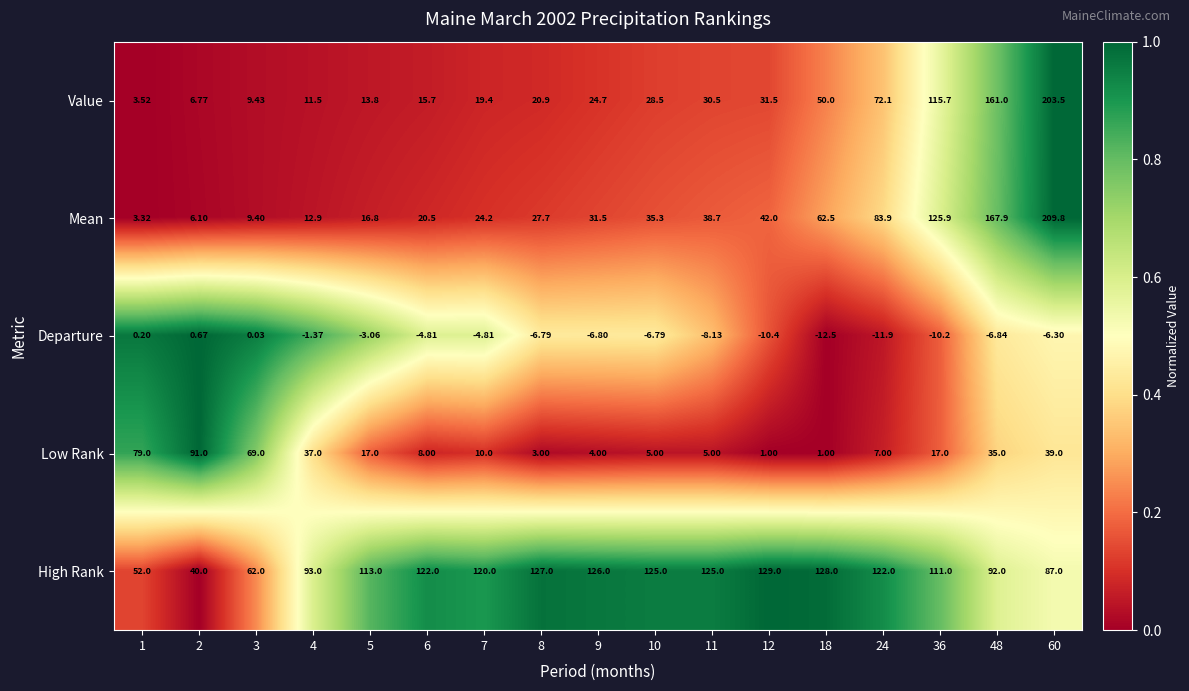

Which series has the largest total across all categories?

High Rank